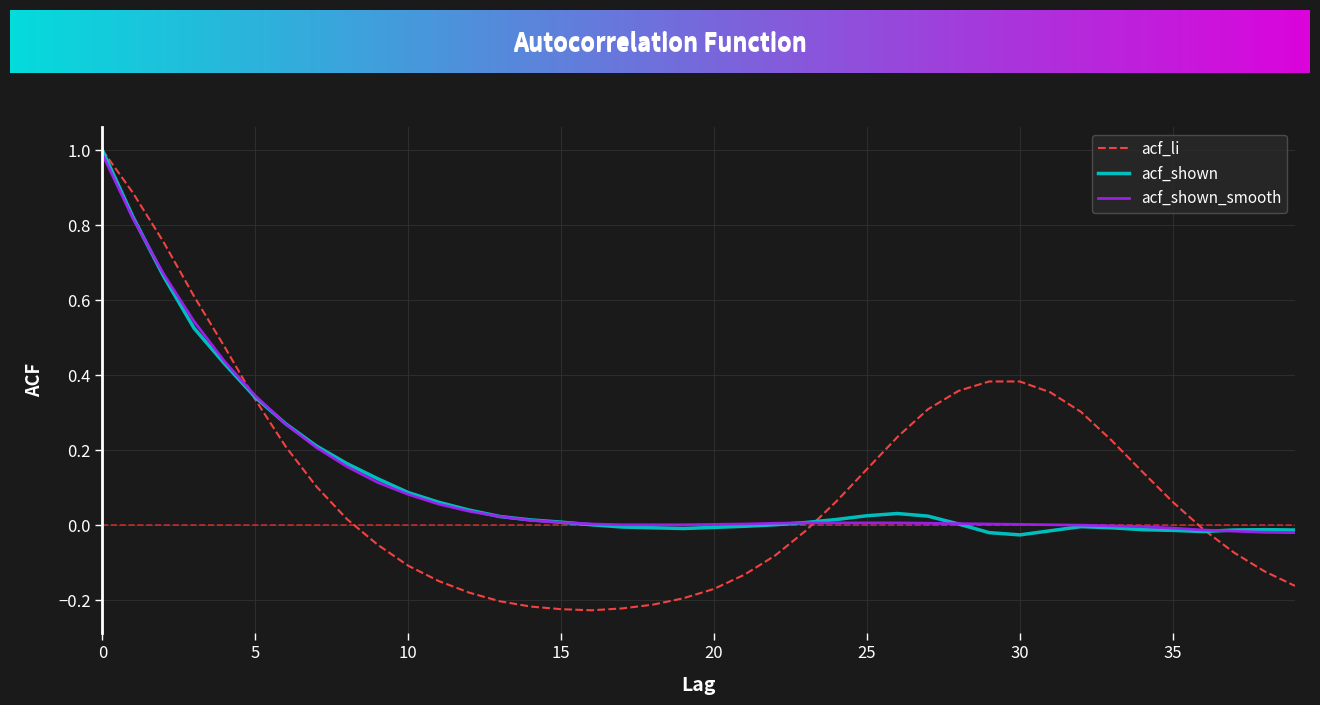

How many lines are shown in the chart?

3